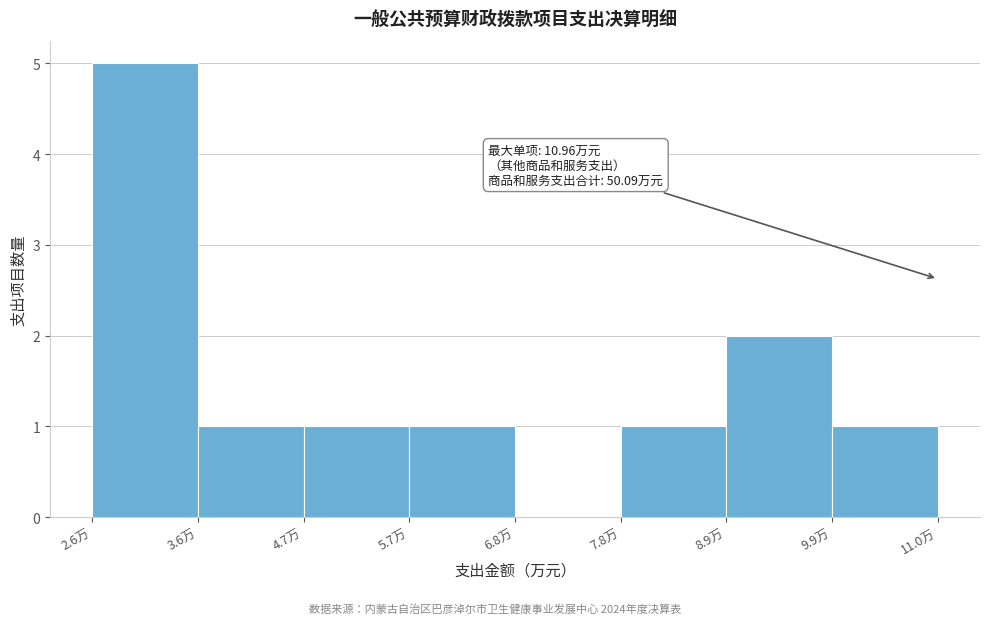

Which range on the x-axis has the tallest bar?

2.6 to 3.6